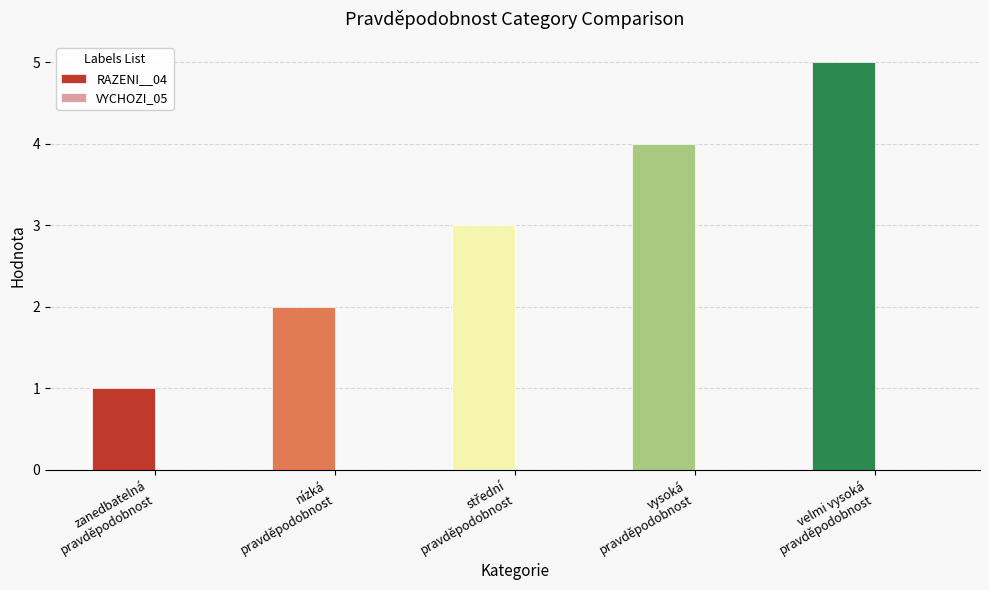

What is the label of the 5th bar from the right?

zanedbatelná
pravděpodobnost